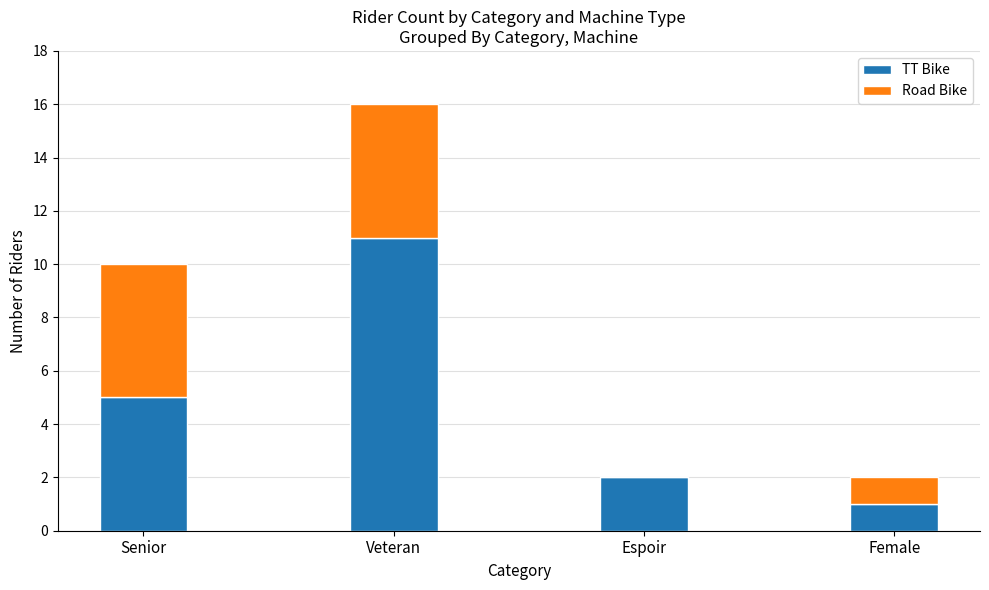

Count the number of data series in this chart.

2